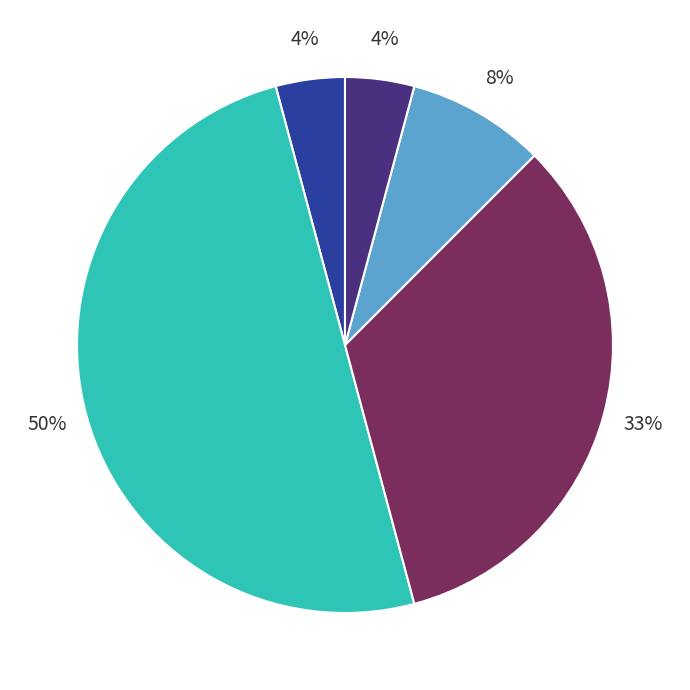

Count the number of slices in the pie.

5